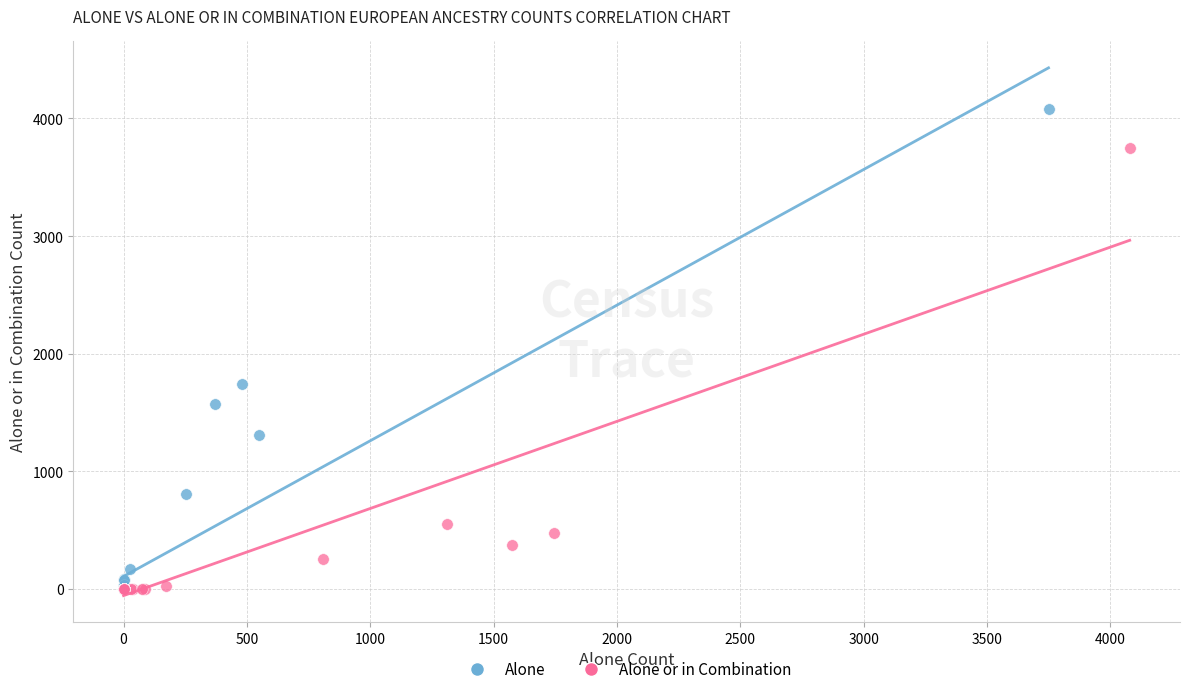

Which series contains the highest Y value?

Alone